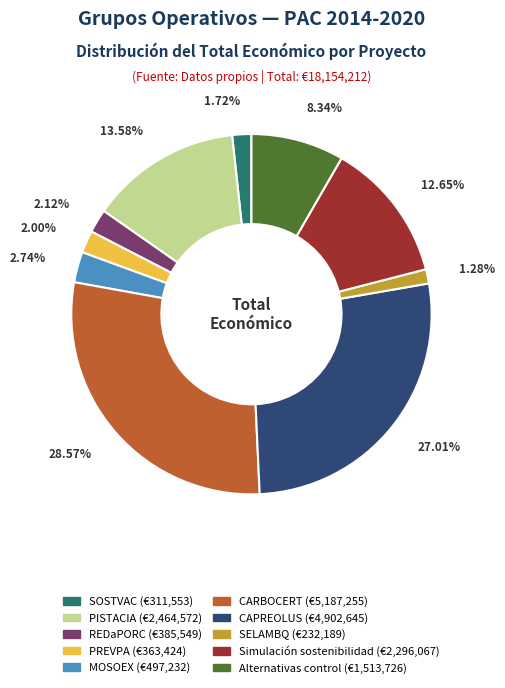

Is PISTACIA the majority of the pie?

No